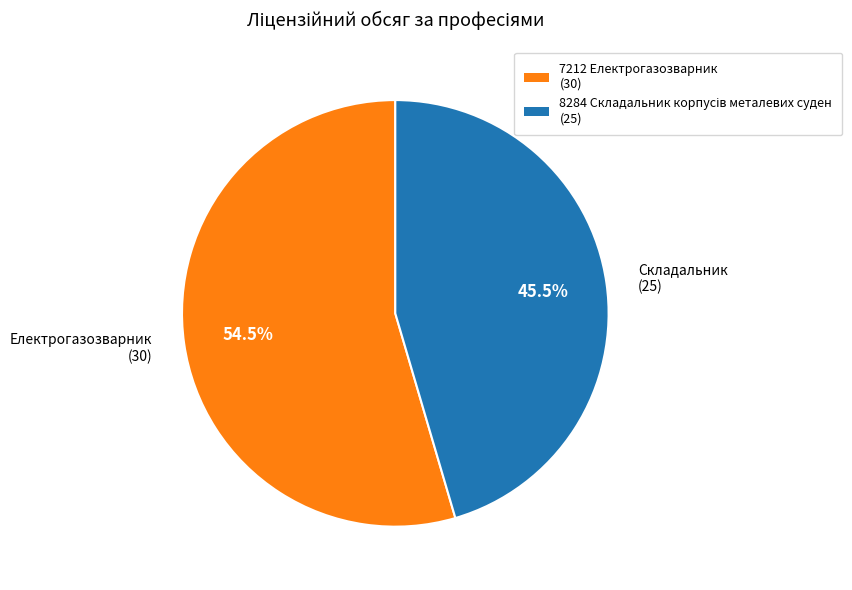

Does any single category account for the majority?

Yes